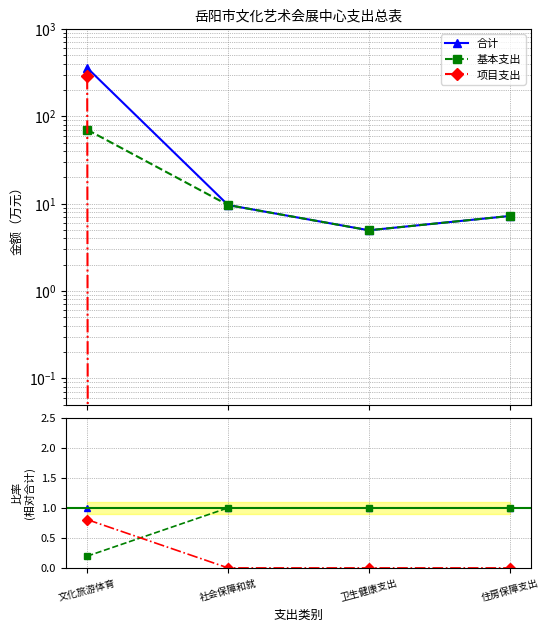

Which label corresponds to the largest value in the chart?

文化旅游体育